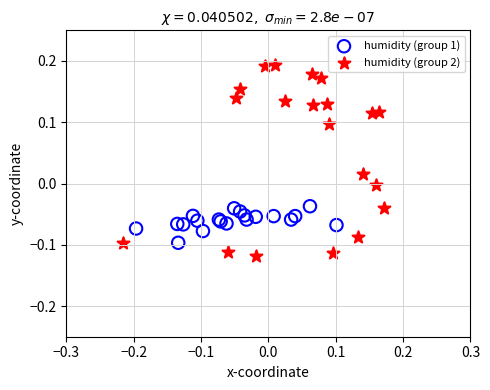

Which series contains the highest Y value?

humidity (group 2)